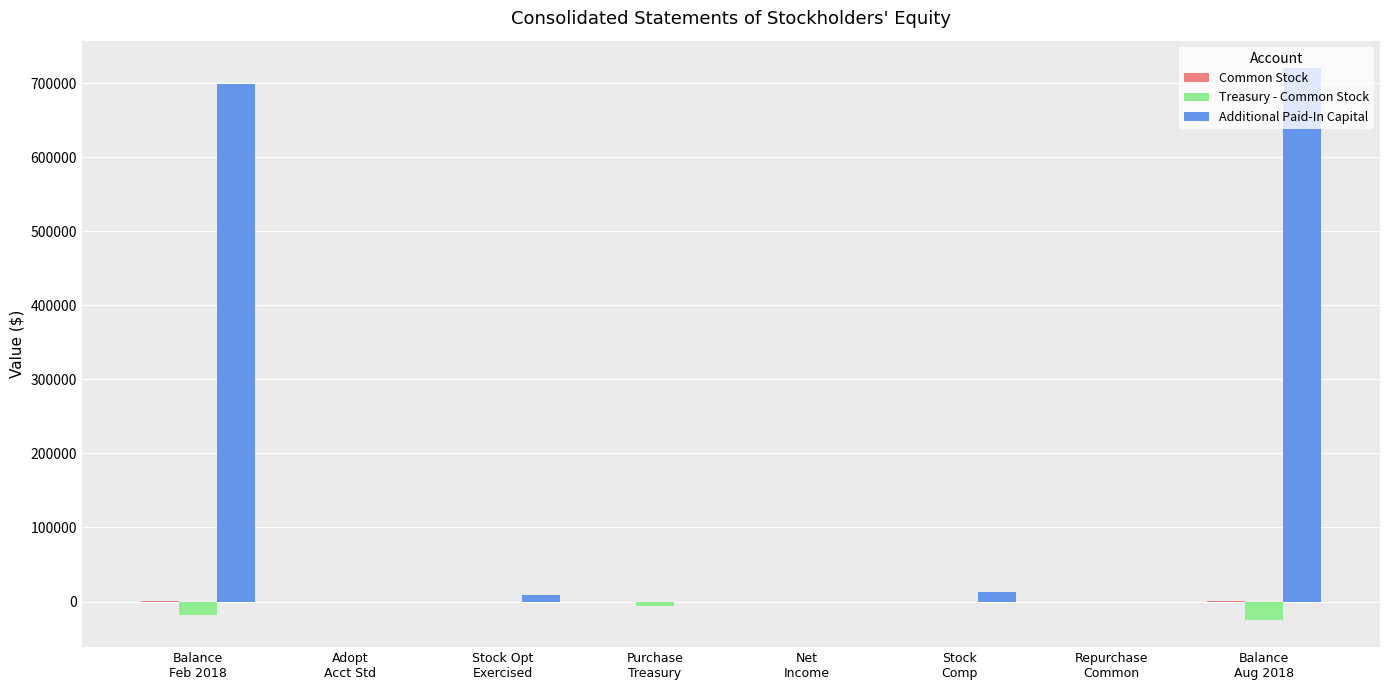

The value of Additional Paid-In Capital at Balance
Aug 2018 is 1026324. True or false?

False